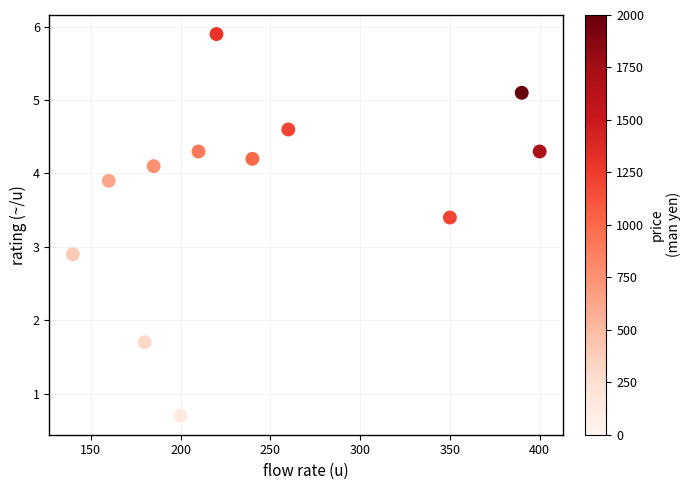

What is the range of X values (max minus min)?

260.0